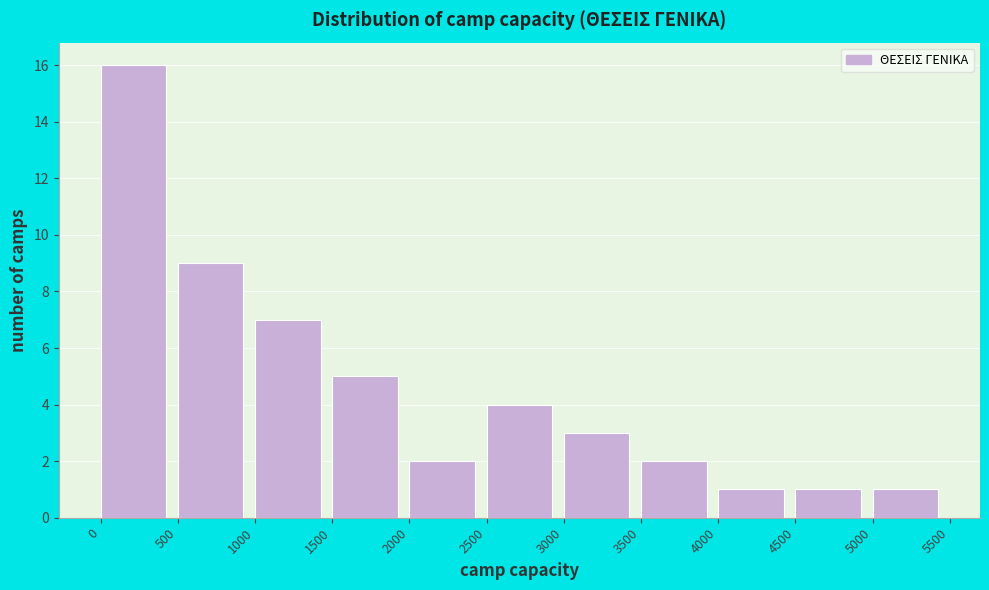

Reading left to right, list every bar in this chart as the range it spans on the x-axis followed by its height. The values are not printed on the chart, so give them approximately, as read against the axis.

0 to 500: 16
500 to 1000: 9
1000 to 1500: 7
1500 to 2000: 5
2000 to 2500: 2
2500 to 3000: 4
3000 to 3500: 3
3500 to 4000: 2
4000 to 4500: 1
4500 to 5000: 1
5000 to 5500: 1